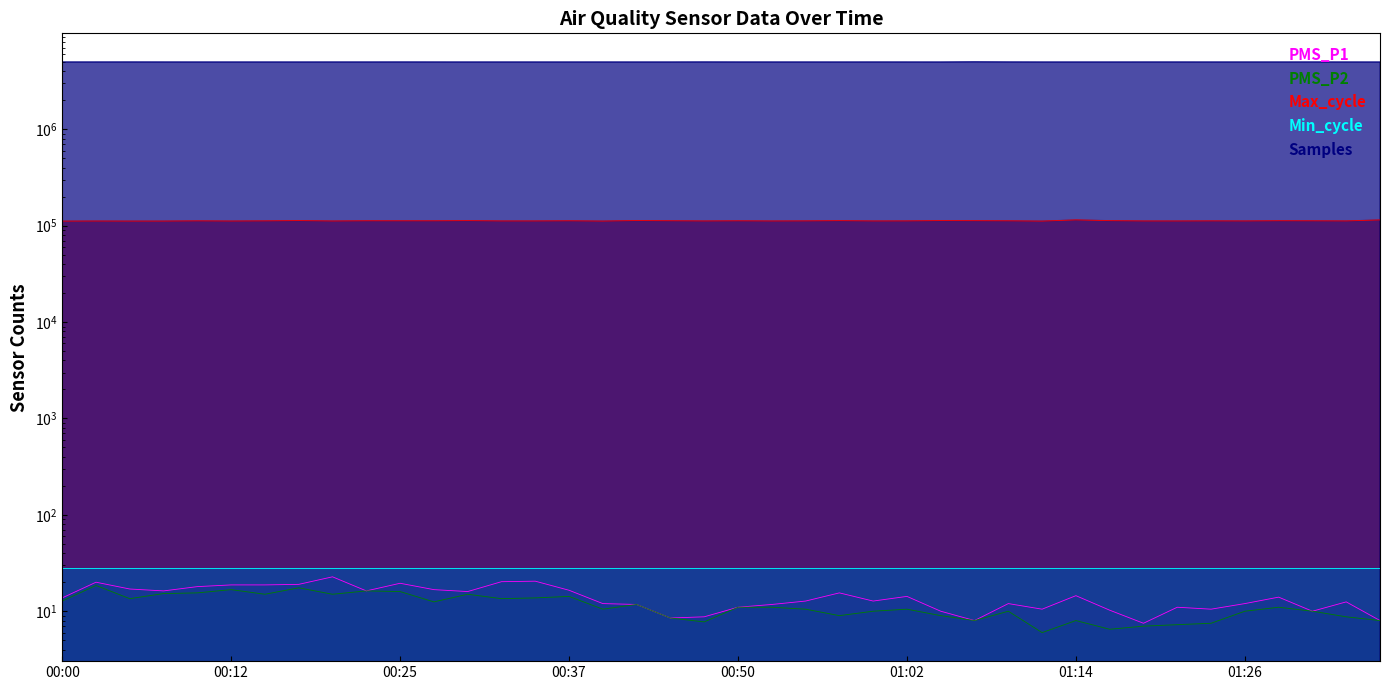

True or false: Samples and PMS_P2 intersect in this chart.

False